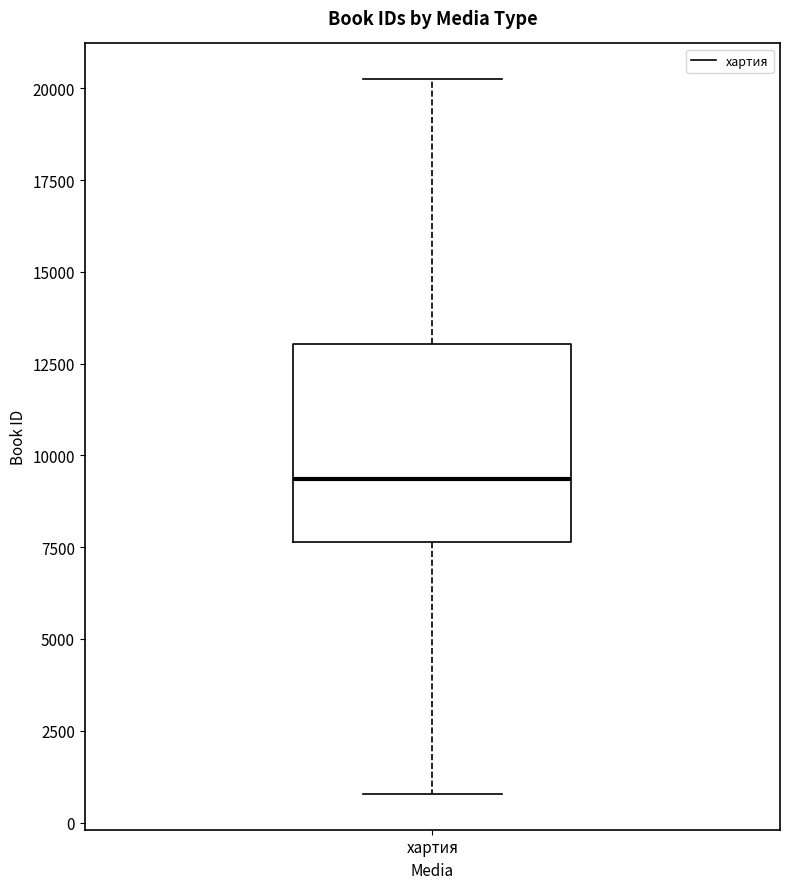

Read this box plot against the y-axis: the position of the median line, the range covered by the box, and the ends of both whiskers. The values are not printed on the chart, so give them approximately, as read against the axis.

median 9500, box 7500 to 13000, whiskers 1000 to 20000